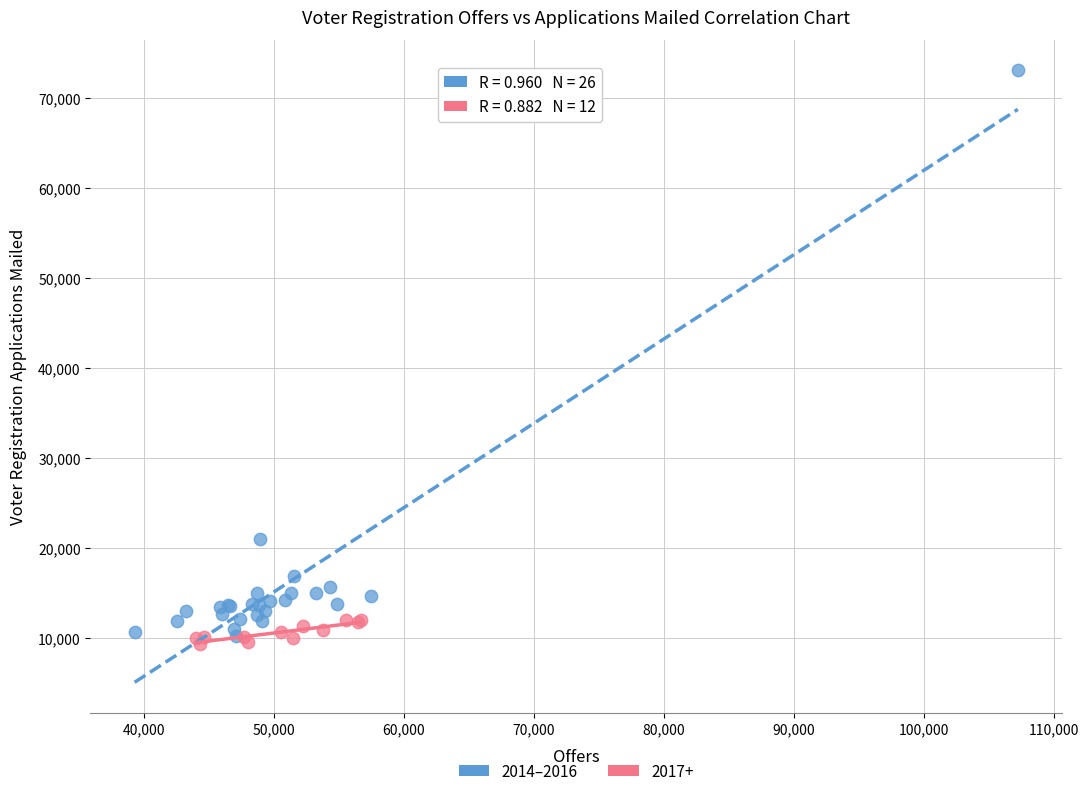

Which series reaches the maximum Y coordinate?

2014–2016